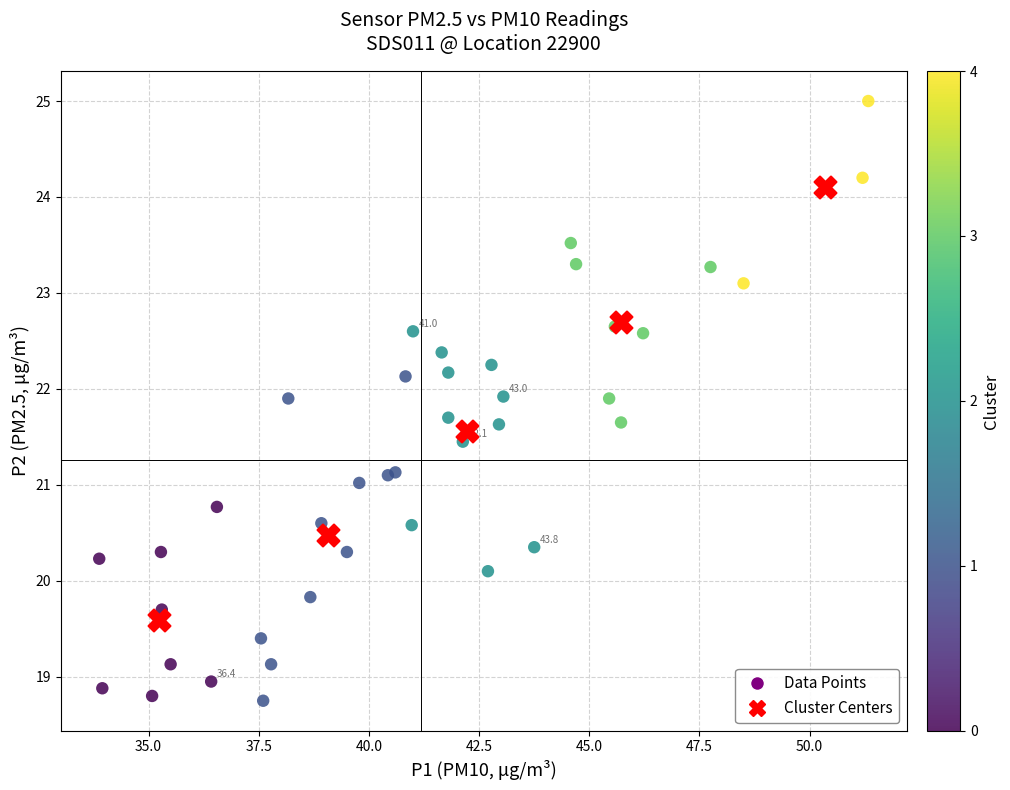

Which series reaches the minimum Y coordinate?

Data Points